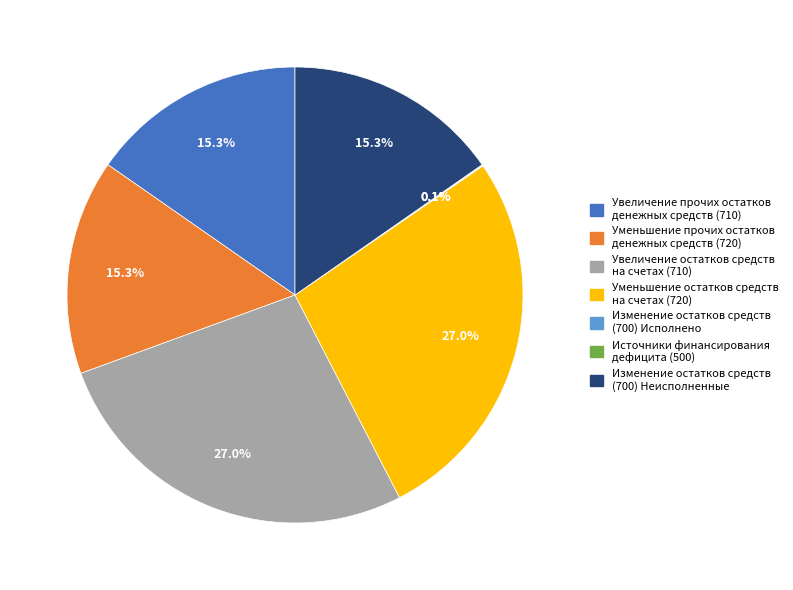

Does any single category account for the majority?

No